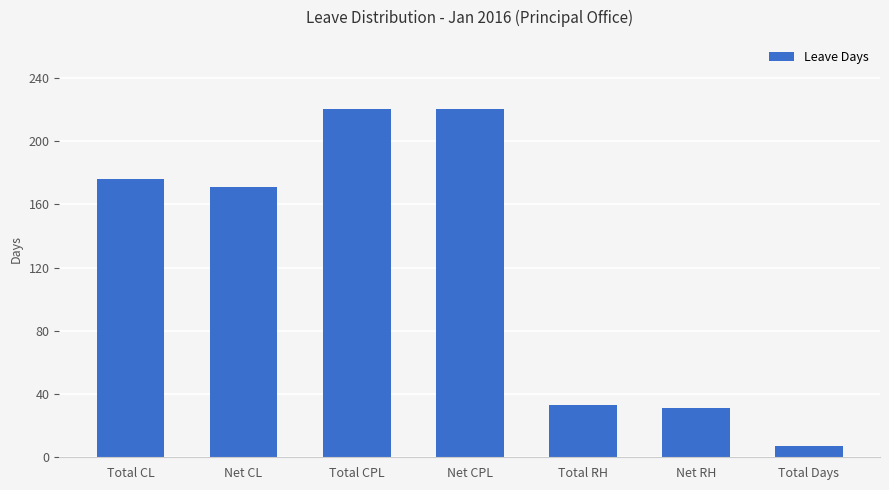

What is the sum of all values?

858